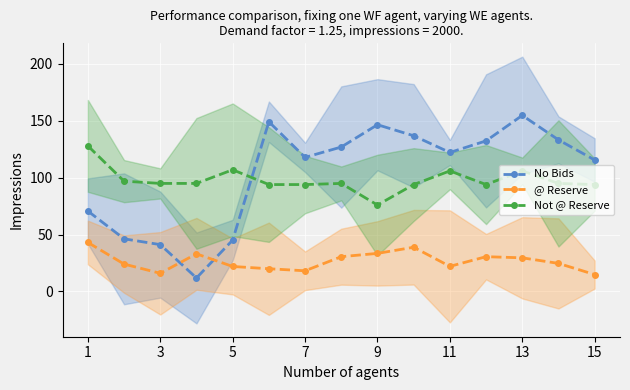

What is the greatest value displayed?

154.8